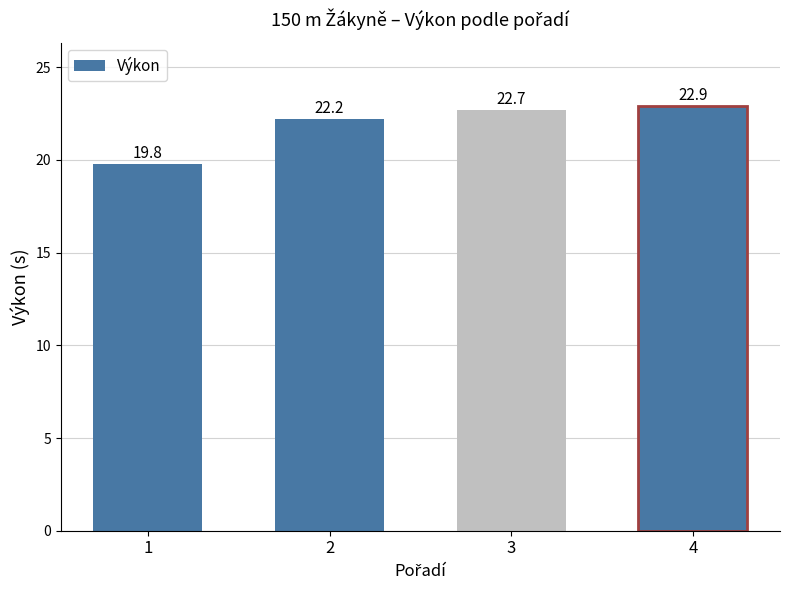

What is the value of the 3rd bar from the left?

22.7